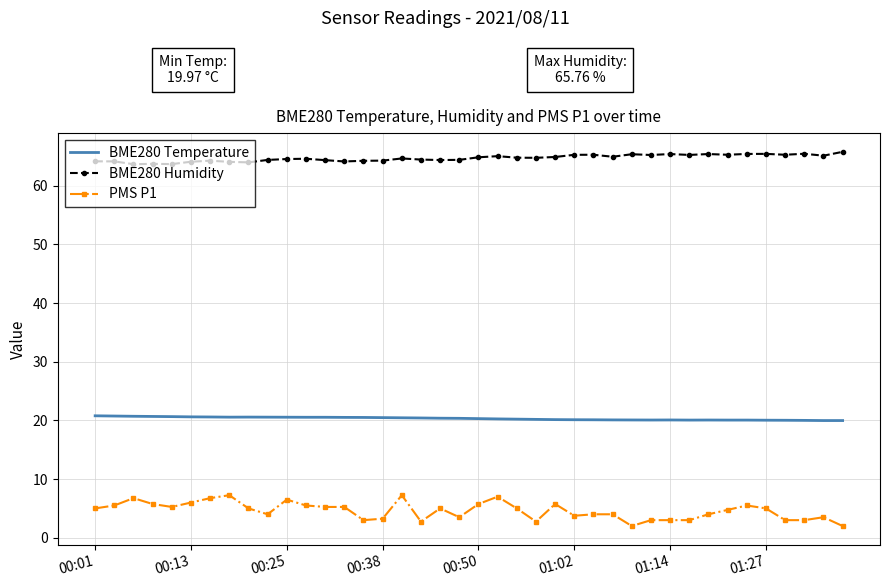

True or false: BME280 Temperature has more than 1 interior local peaks.

True